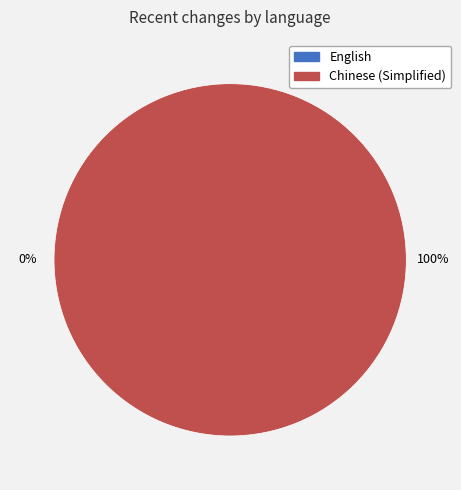

Rank the categories by value from highest to lowest.

Chinese (Simplified), English